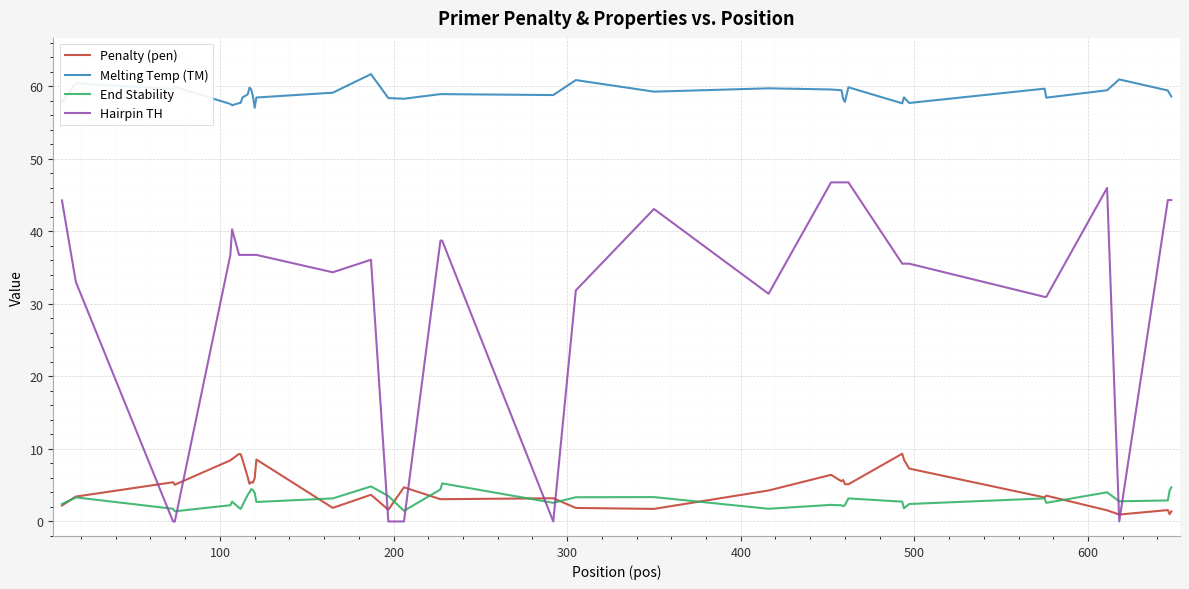

What is the lowest value of the Melting Temp (TM) series?

57.0